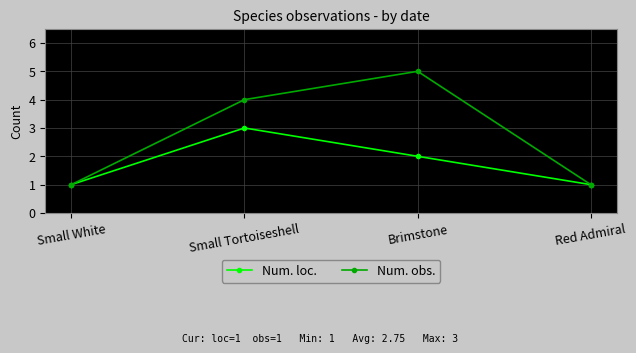

How many lines are shown in the chart?

2